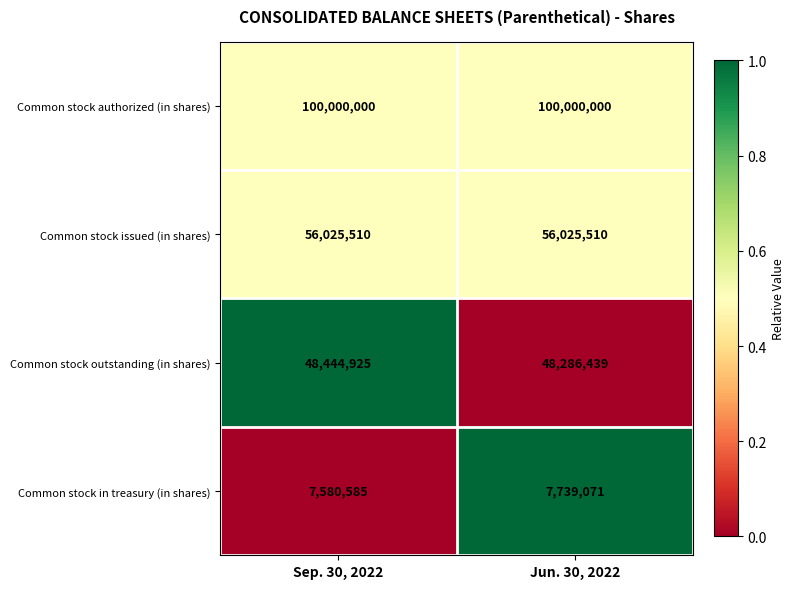

What is the lowest value of the Common stock in treasury (in shares) series?

7580585